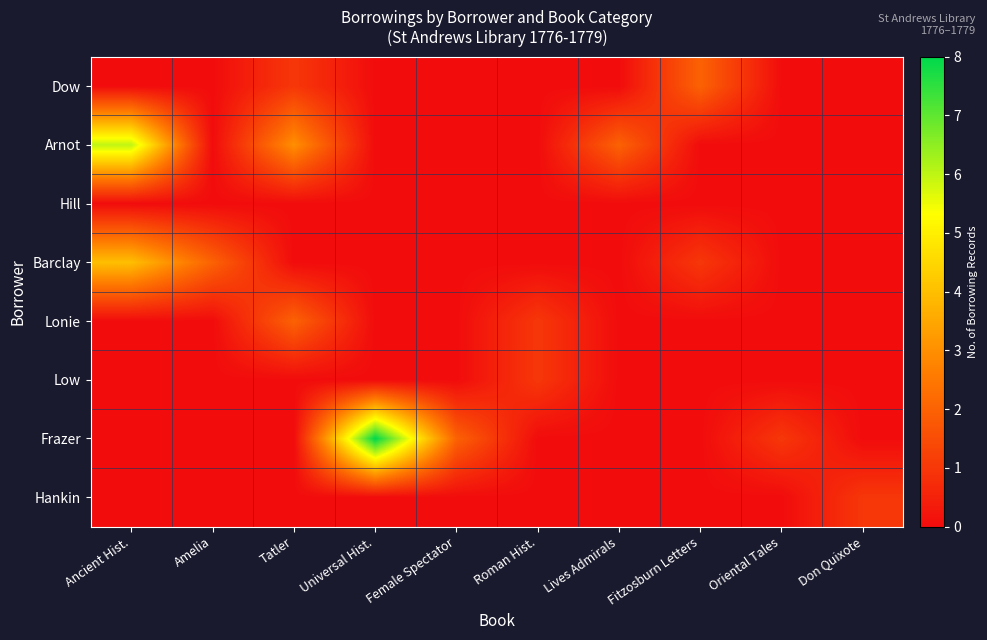

Which has a higher value, Don Quixote or Tatler?

Tatler